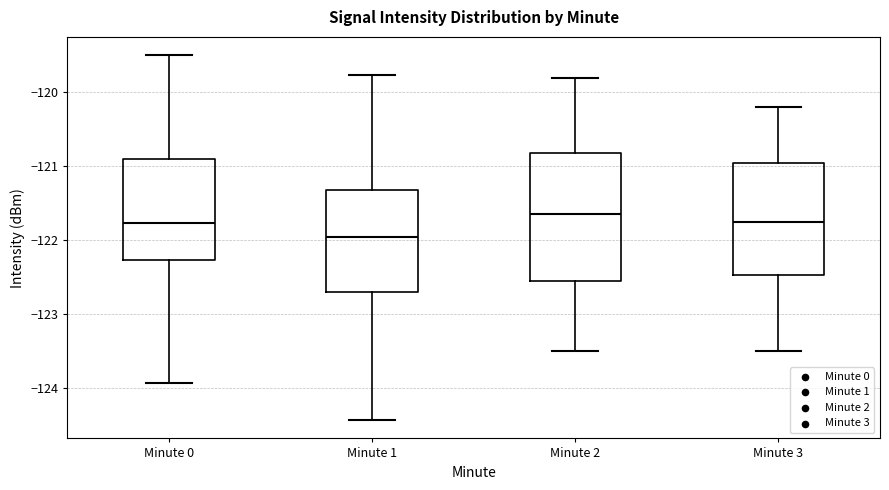

Reading left to right, transcribe this box plot: for each box, give where its median line is, the range the box spans, and where its two whiskers end, as read against the y-axis. The values are not printed on the chart, so give them approximately, as read against the axis.

Minute 0: median -121.8, box -122.3 to -120.9, whiskers -123.9 to -119.5
Minute 1: median -121.9, box -122.7 to -121.3, whiskers -124.4 to -119.8
Minute 2: median -121.6, box -122.5 to -120.8, whiskers -123.5 to -119.8
Minute 3: median -121.7, box -122.5 to -120.9, whiskers -123.5 to -120.2